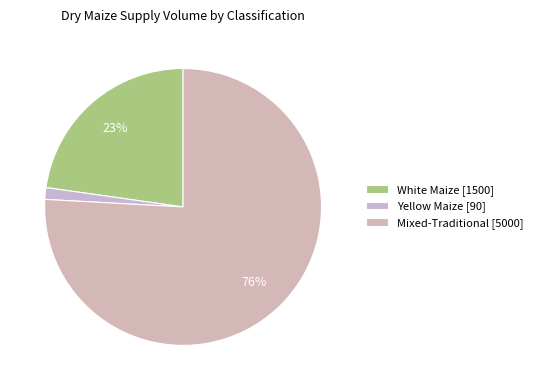

Approximately how many times larger is the value at Mixed-Traditional compared to White Maize?

3.3